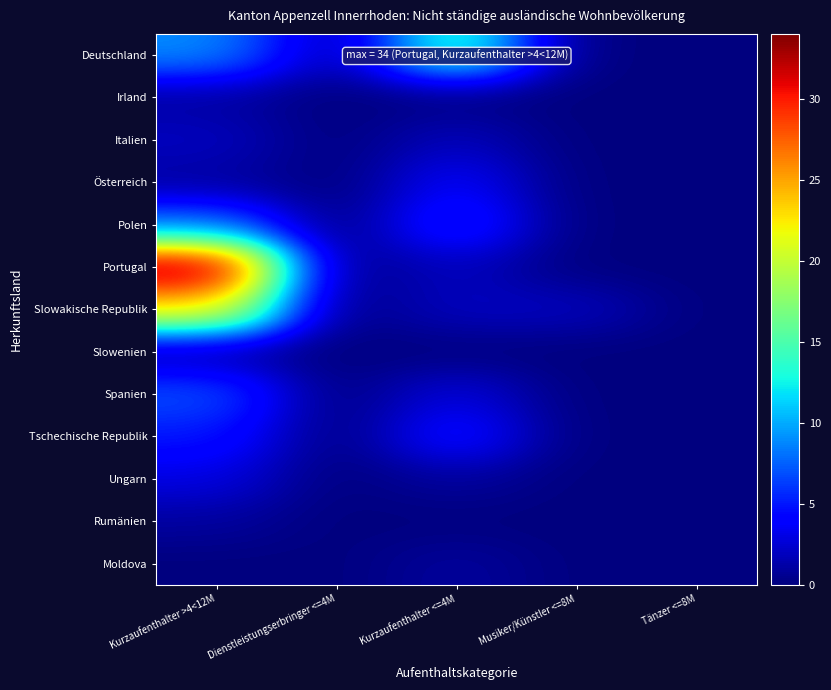

Reading left to right, what are all the values shown in this chart?

Deutschland: Kurzaufenthalter >4<12M=9	Dienstleistungserbringer <=4M=1	Kurzaufenthalter <=4M=15	Musiker/Künstler <=8M=0	Tänzer <=8M=0
Irland: Kurzaufenthalter >4<12M=1	Dienstleistungserbringer <=4M=0	Kurzaufenthalter <=4M=0	Musiker/Künstler <=8M=0	Tänzer <=8M=0
Italien: Kurzaufenthalter >4<12M=2	Dienstleistungserbringer <=4M=0	Kurzaufenthalter <=4M=2	Musiker/Künstler <=8M=0	Tänzer <=8M=0
Österreich: Kurzaufenthalter >4<12M=1	Dienstleistungserbringer <=4M=0	Kurzaufenthalter <=4M=4	Musiker/Künstler <=8M=0	Tänzer <=8M=0
Polen: Kurzaufenthalter >4<12M=8	Dienstleistungserbringer <=4M=0	Kurzaufenthalter <=4M=6	Musiker/Künstler <=8M=0	Tänzer <=8M=0
Portugal: Kurzaufenthalter >4<12M=34	Dienstleistungserbringer <=4M=0	Kurzaufenthalter <=4M=2	Musiker/Künstler <=8M=0	Tänzer <=8M=0
Slowakische Republik: Kurzaufenthalter >4<12M=23	Dienstleistungserbringer <=4M=0	Kurzaufenthalter <=4M=2	Musiker/Künstler <=8M=2	Tänzer <=8M=0
Slowenien: Kurzaufenthalter >4<12M=1	Dienstleistungserbringer <=4M=0	Kurzaufenthalter <=4M=0	Musiker/Künstler <=8M=0	Tänzer <=8M=0
Spanien: Kurzaufenthalter >4<12M=7	Dienstleistungserbringer <=4M=0	Kurzaufenthalter <=4M=3	Musiker/Künstler <=8M=0	Tänzer <=8M=0
Tschechische Republik: Kurzaufenthalter >4<12M=5	Dienstleistungserbringer <=4M=0	Kurzaufenthalter <=4M=5	Musiker/Künstler <=8M=0	Tänzer <=8M=0
Ungarn: Kurzaufenthalter >4<12M=3	Dienstleistungserbringer <=4M=0	Kurzaufenthalter <=4M=1	Musiker/Künstler <=8M=0	Tänzer <=8M=0
Rumänien: Kurzaufenthalter >4<12M=1	Dienstleistungserbringer <=4M=0	Kurzaufenthalter <=4M=0	Musiker/Künstler <=8M=0	Tänzer <=8M=0
Moldova: Kurzaufenthalter >4<12M=0	Dienstleistungserbringer <=4M=0	Kurzaufenthalter <=4M=1	Musiker/Künstler <=8M=0	Tänzer <=8M=0